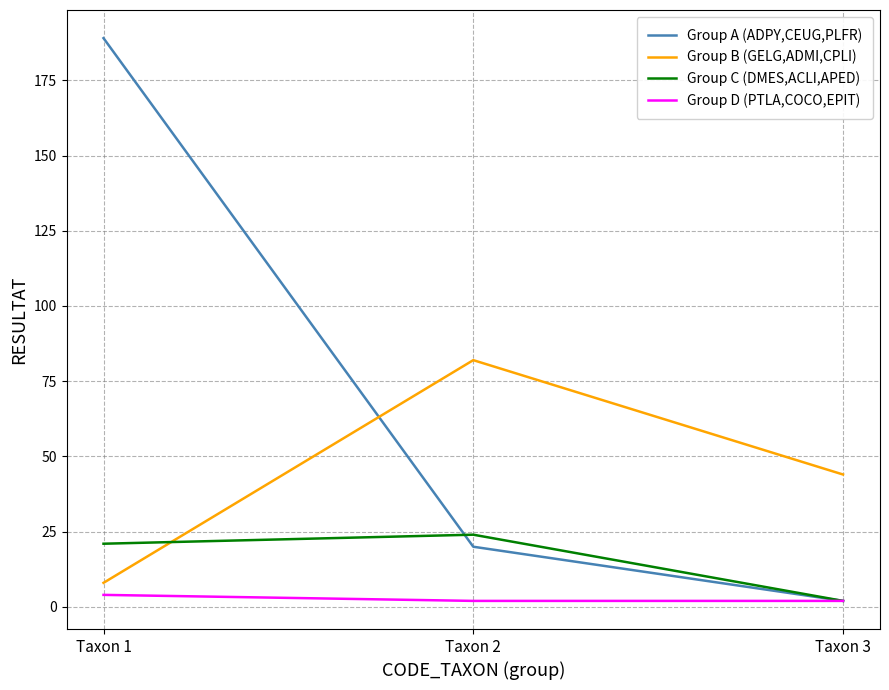

What is the approximate value of Group A (ADPY,CEUG,PLFR) at Taxon 1, to the nearest 10?

190